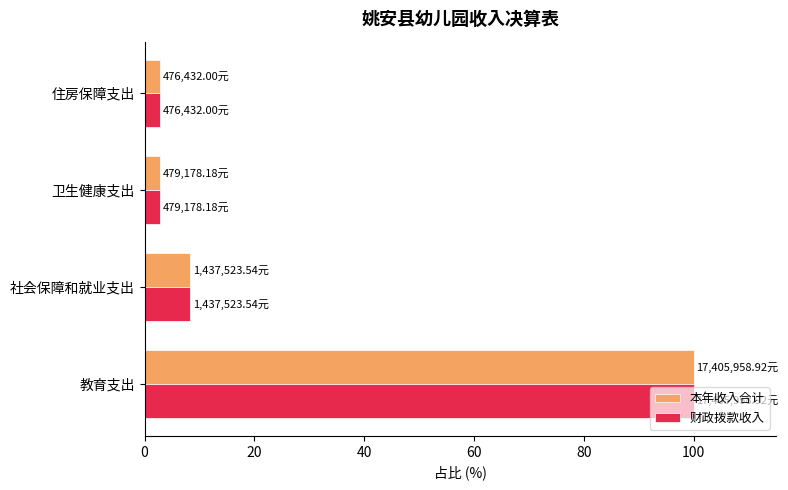

What is the sum of the 财政拨款收入 values at 教育支出 and 卫生健康支出?

102.8